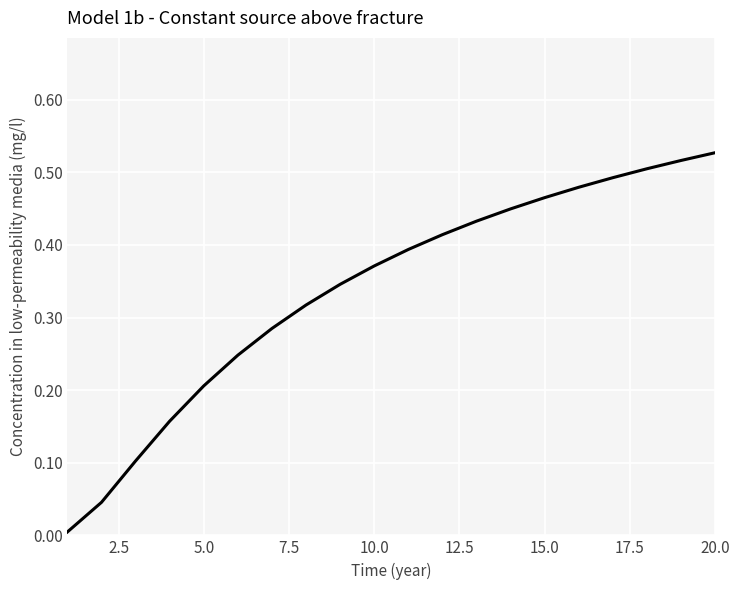

True or false: there are more than 1 points higher than both neighbors.

False